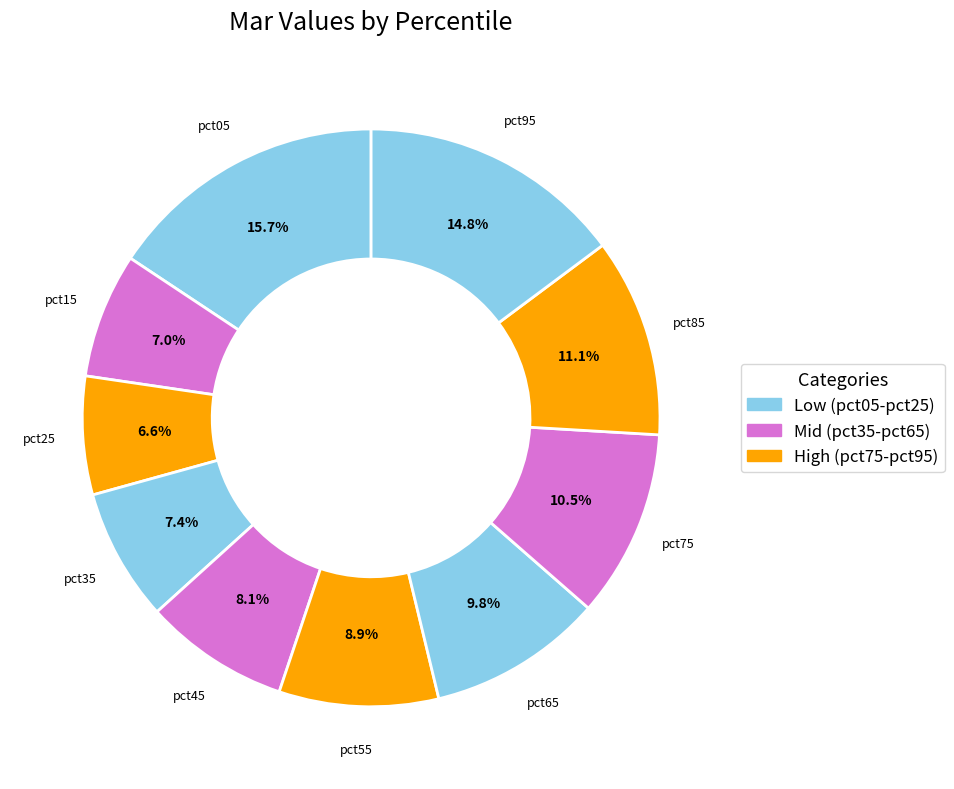

Which category has the biggest portion of the pie?

pct05